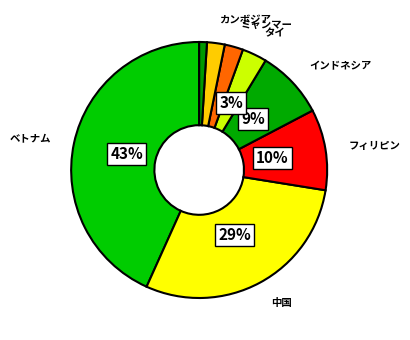

Does any single category account for the majority?

No